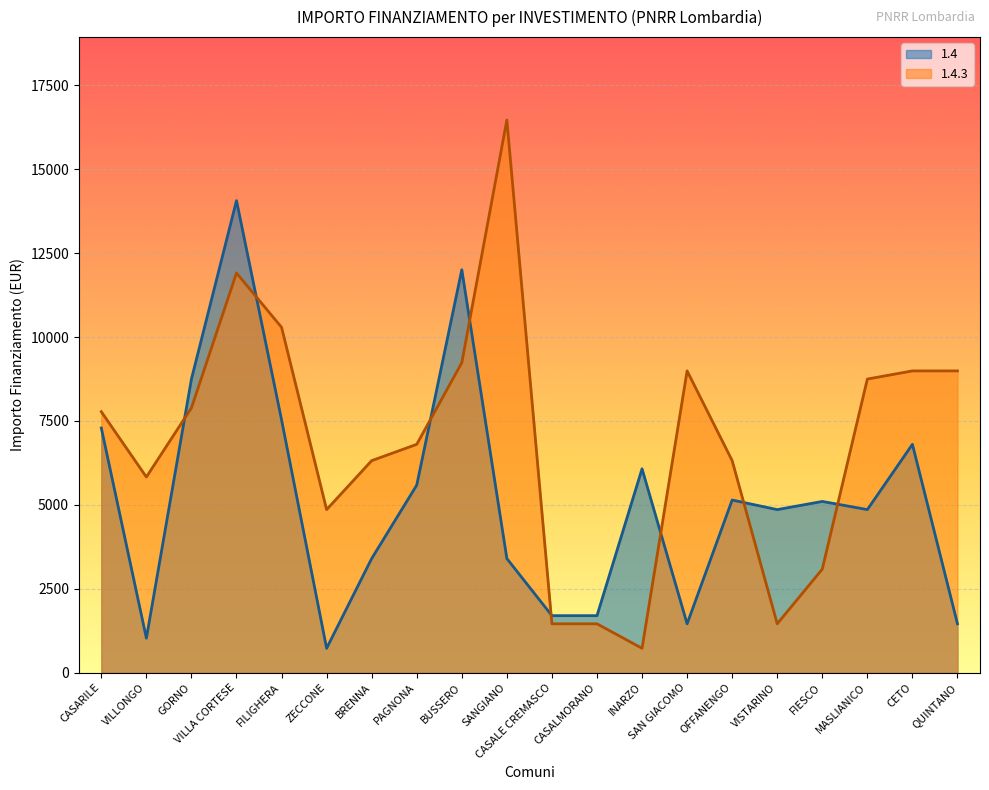

What are all the series names shown in the legend?

1.4, 1.4.3